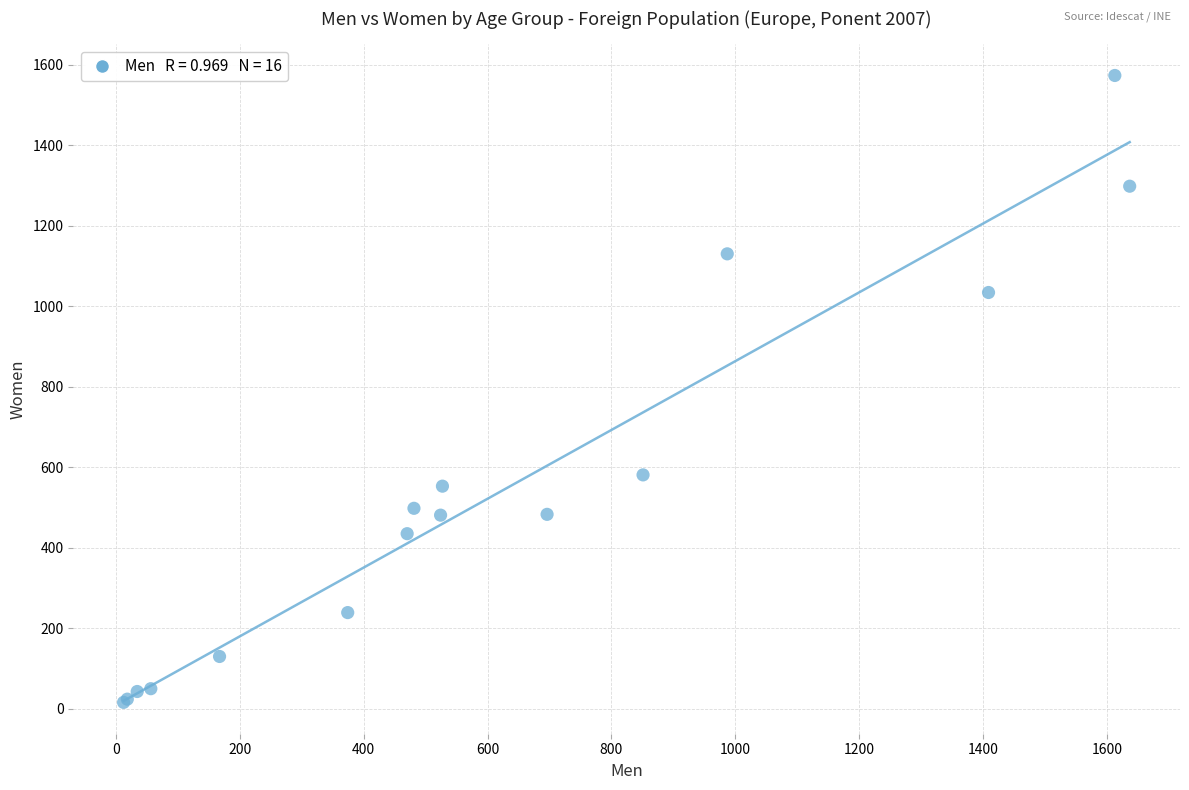

What Y value in the scatter plot is closest to 794?

581